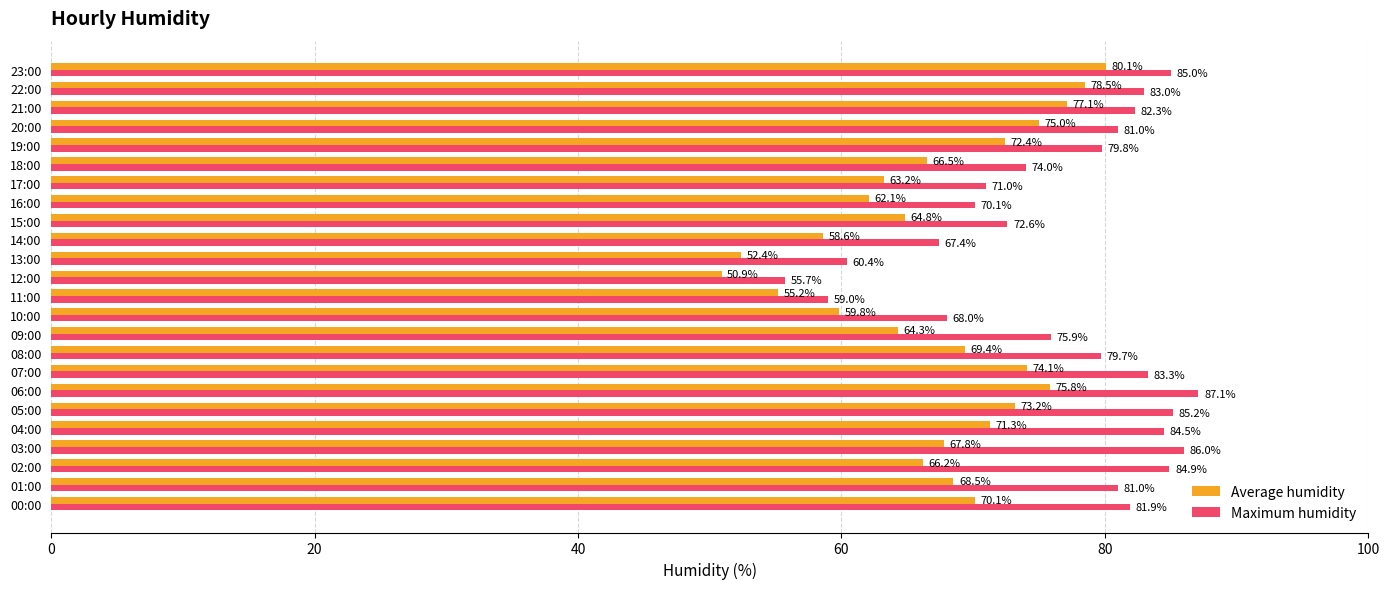

Which series has the largest total across all categories?

Maximum humidity